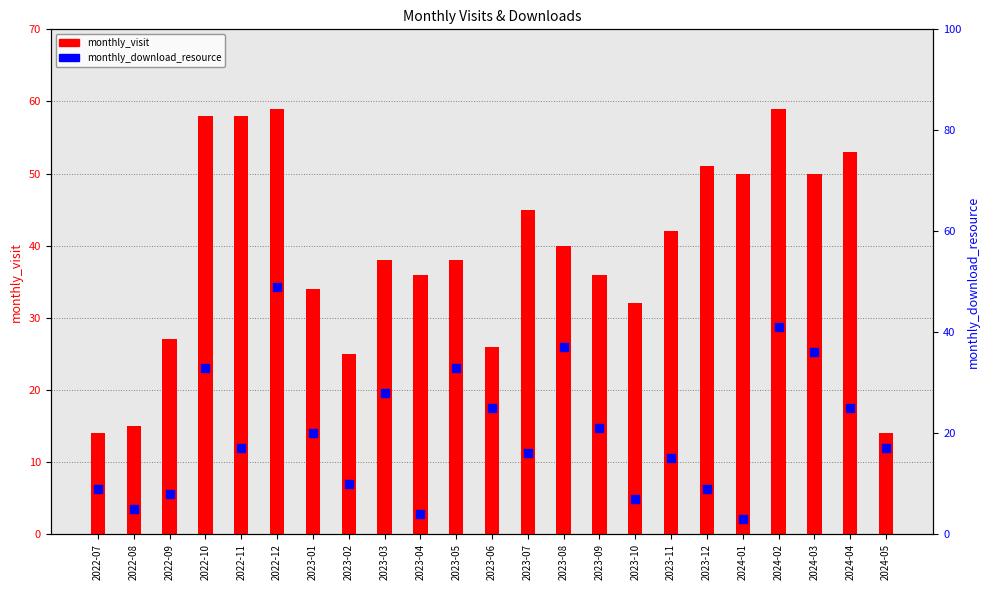

Which series has the largest Y range (max minus min)?

monthly_download_resource